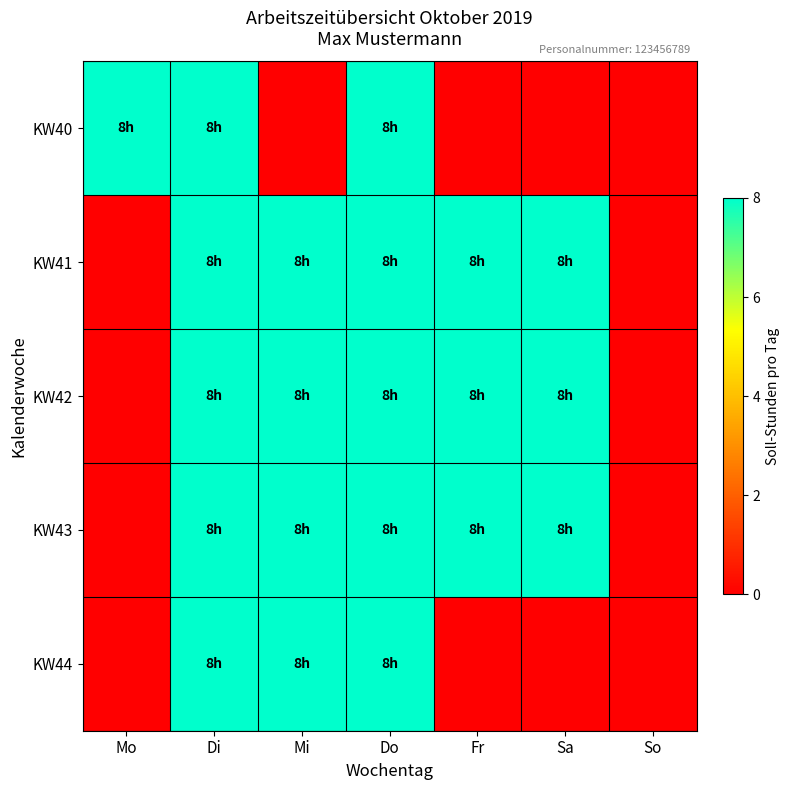

Reading left to right, extract all data points from this chart.

KW40: Mo=8	Di=8	Mi=0	Do=8	Fr=0	Sa=0	So=0
KW41: Mo=0	Di=8	Mi=8	Do=8	Fr=8	Sa=8	So=0
KW42: Mo=0	Di=8	Mi=8	Do=8	Fr=8	Sa=8	So=0
KW43: Mo=0	Di=8	Mi=8	Do=8	Fr=8	Sa=8	So=0
KW44: Mo=0	Di=8	Mi=8	Do=8	Fr=0	Sa=0	So=0